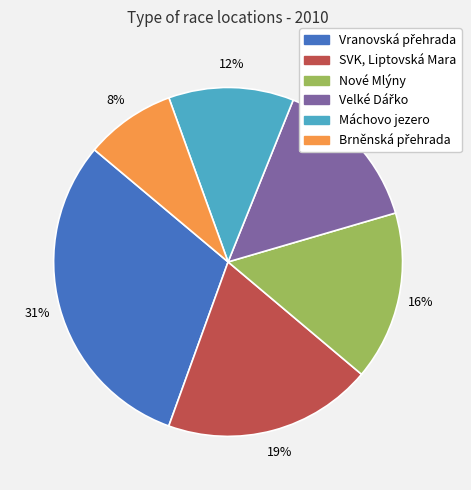

Does any single category account for the majority?

No